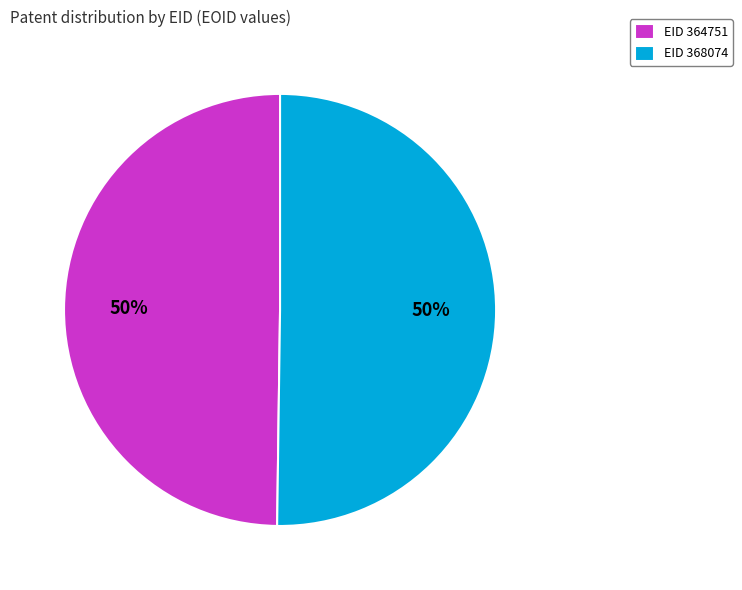

To the nearest percent, what percentage of the pie is EID 364751?

50%